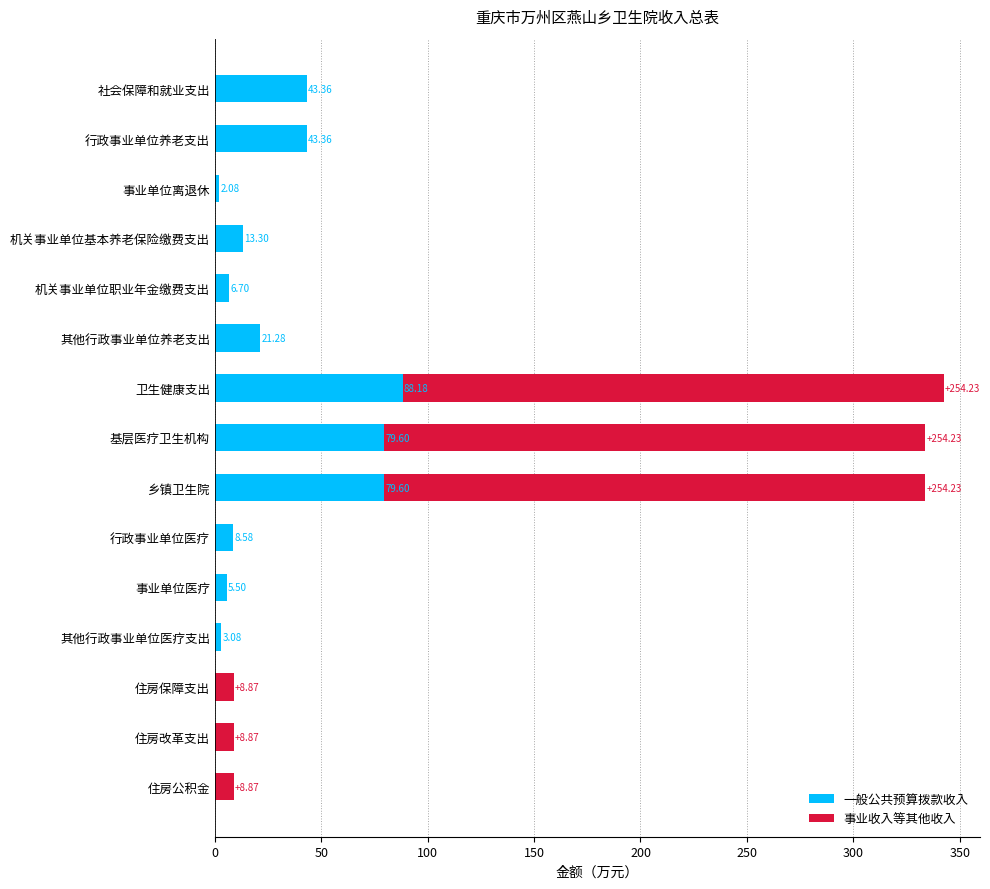

At which category is the sum across all series the highest?

卫生健康支出